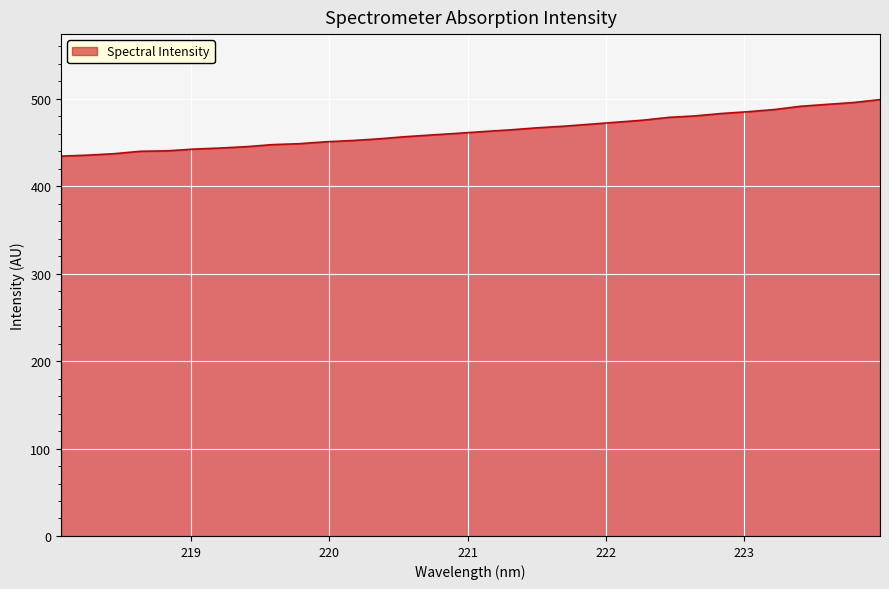

What is the difference between the maximum and minimum values?

64.7